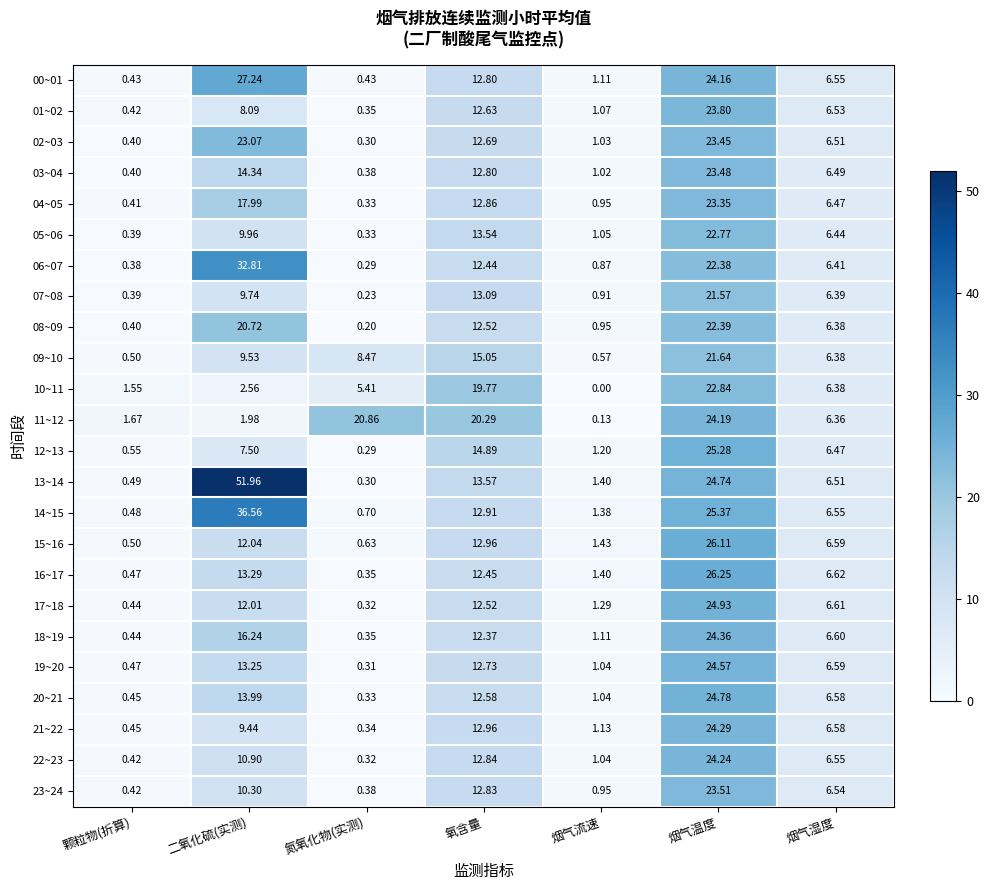

How many distinct data groups are displayed?

24